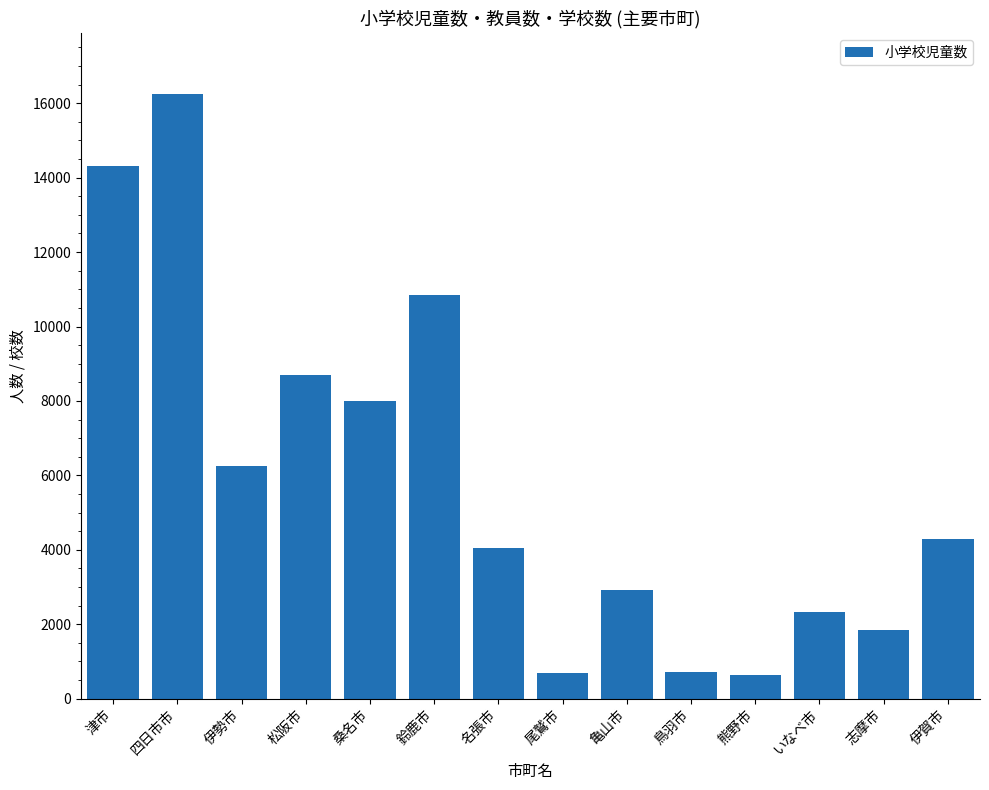

How many bars are there in total?

14